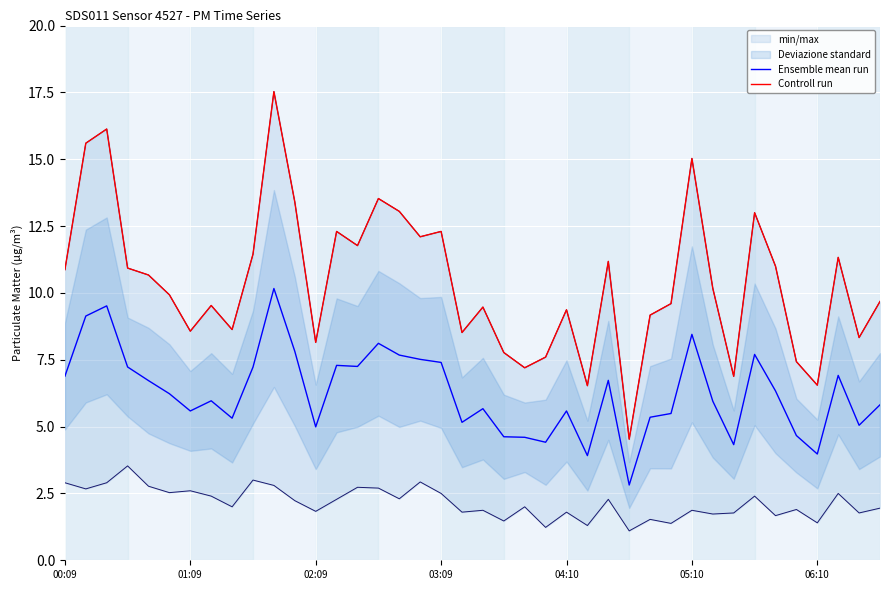

List the series in order of their peak value, lowest first.

Ensemble mean run, Controll run